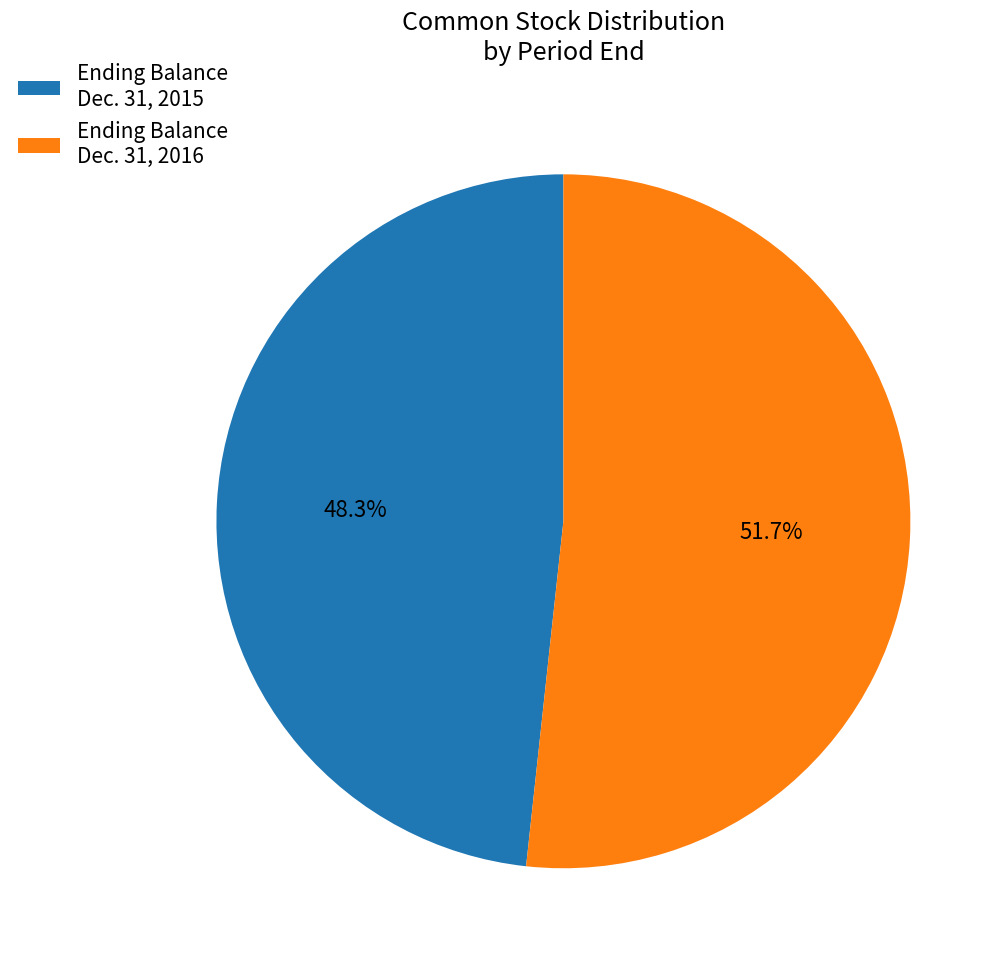

How many segments does this pie chart have?

2